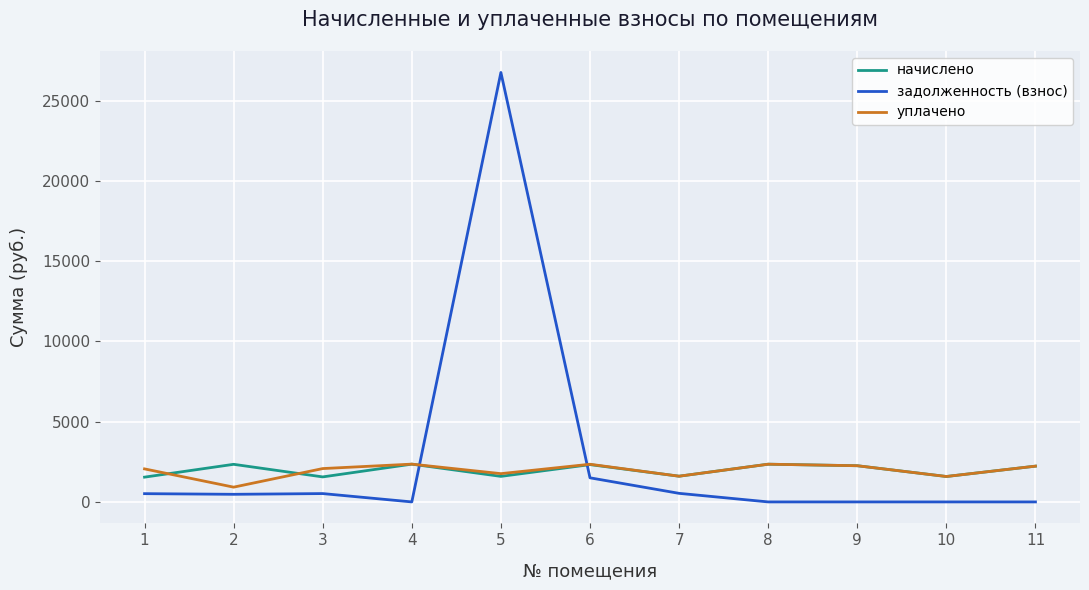

What is the average value of the задолженность (взнос) series?

2754.4